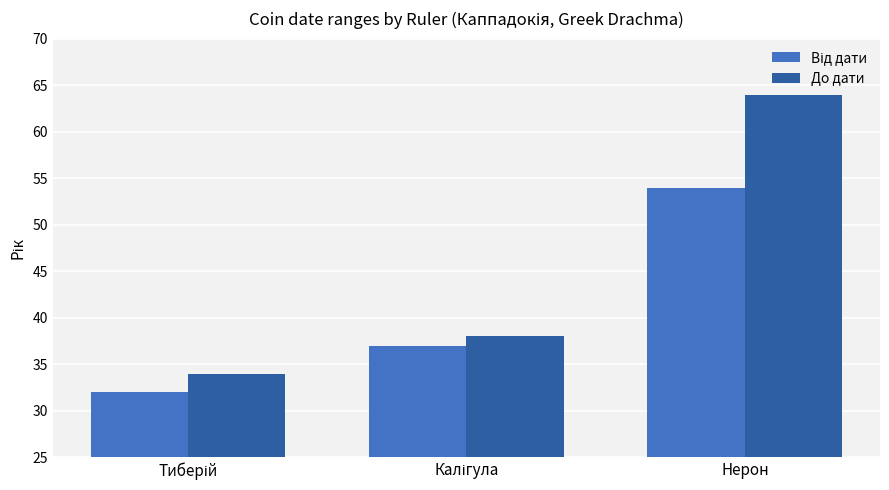

What is the value of the До дати bar at the 3rd from the left?

64